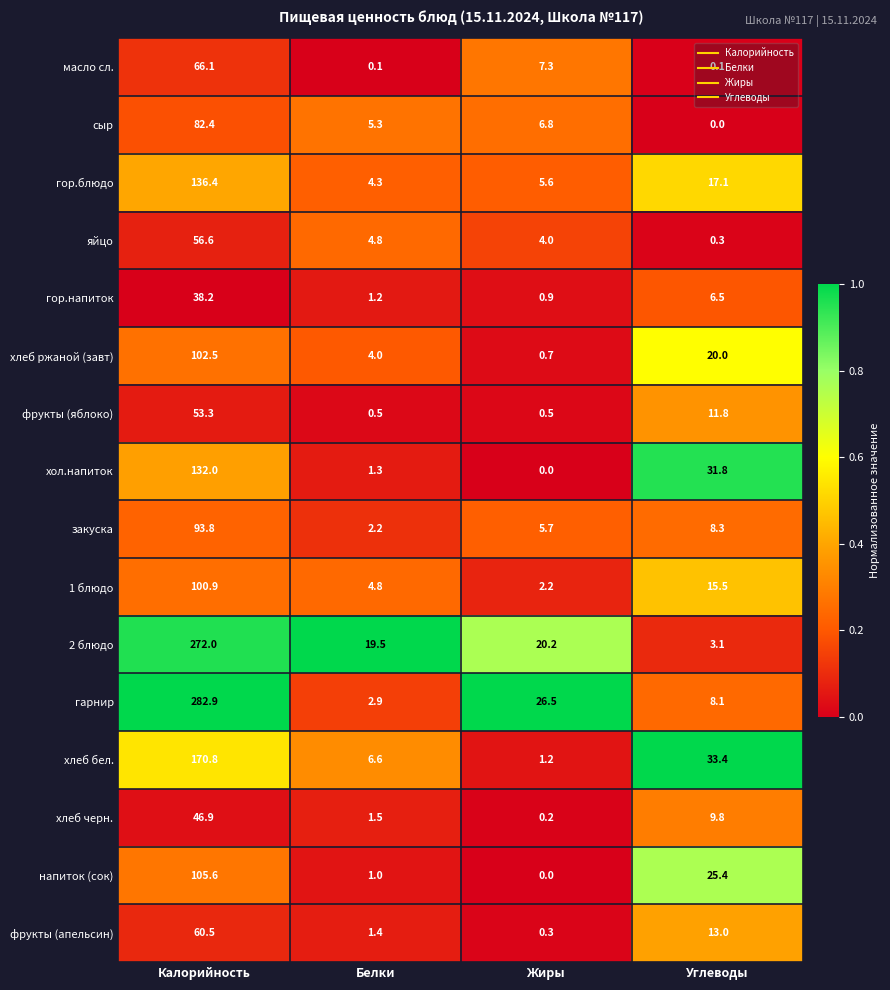

What is the maximum value for хлеб бел.?

170.8